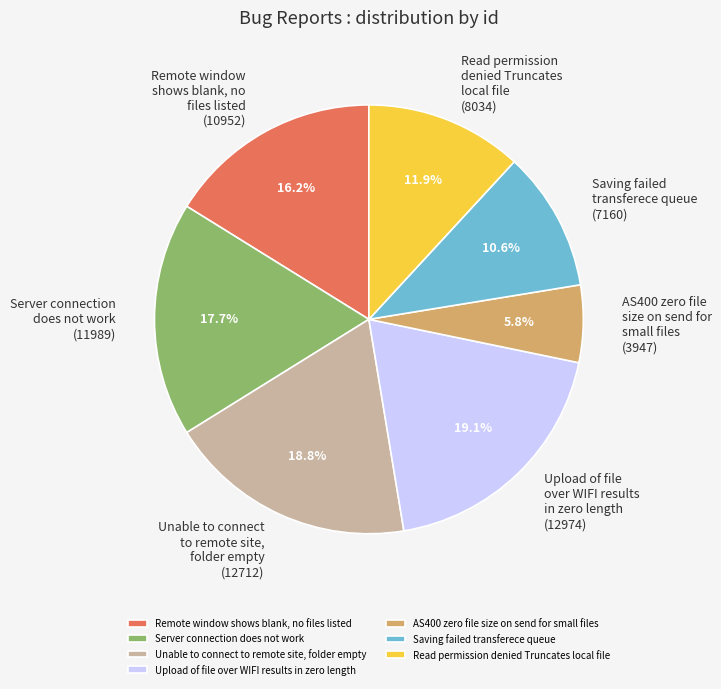

Which has a higher value, Remote window shows blank, no files listed or Upload of file over WIFI results in zero length?

Upload of file over WIFI results in zero length